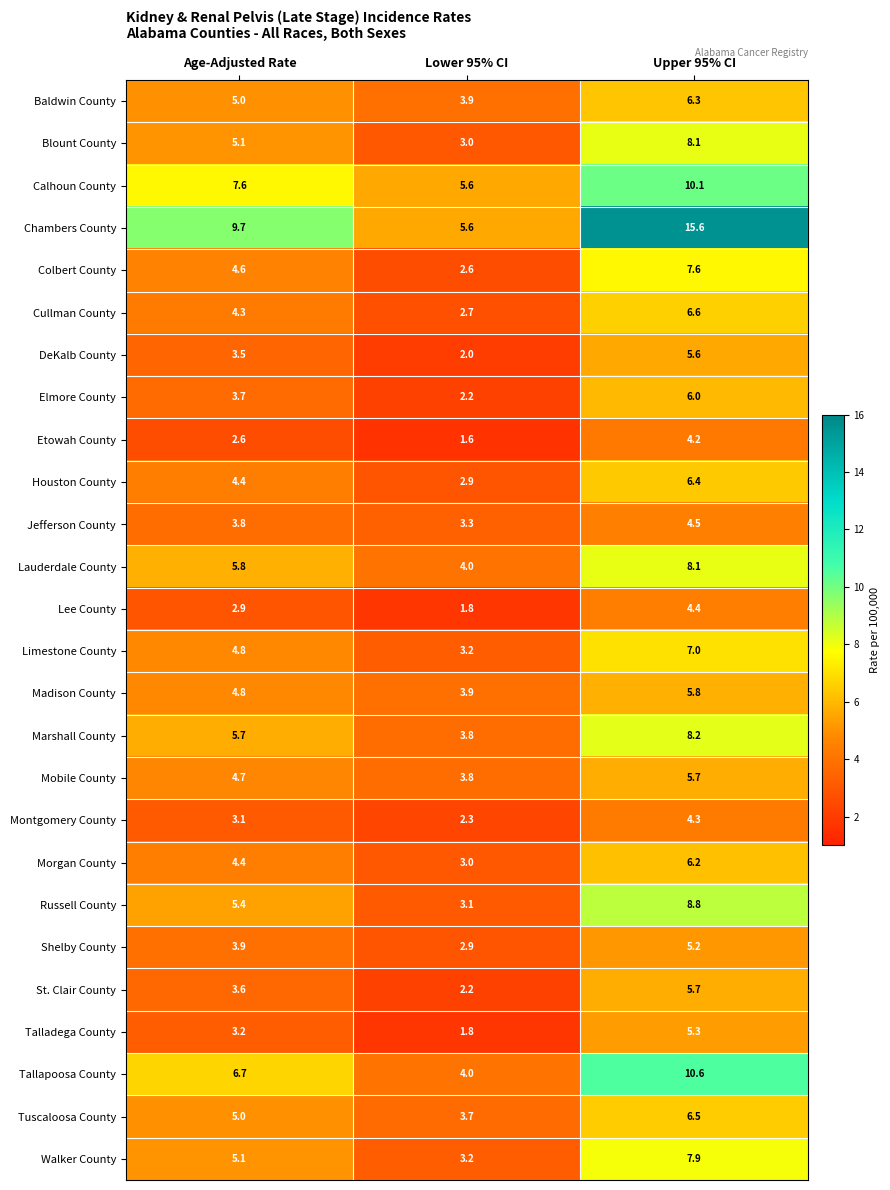

Which series changed the most between Age-Adjusted Rate and Lower 95% CI?

Chambers County